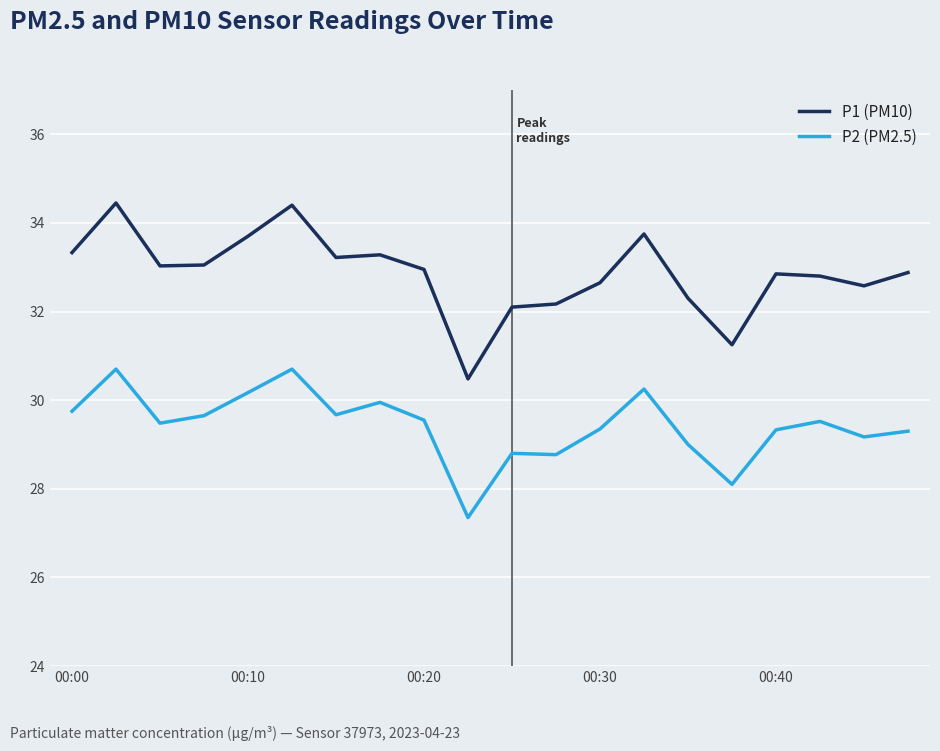

Which series has the largest total across all categories?

P1 (PM10)